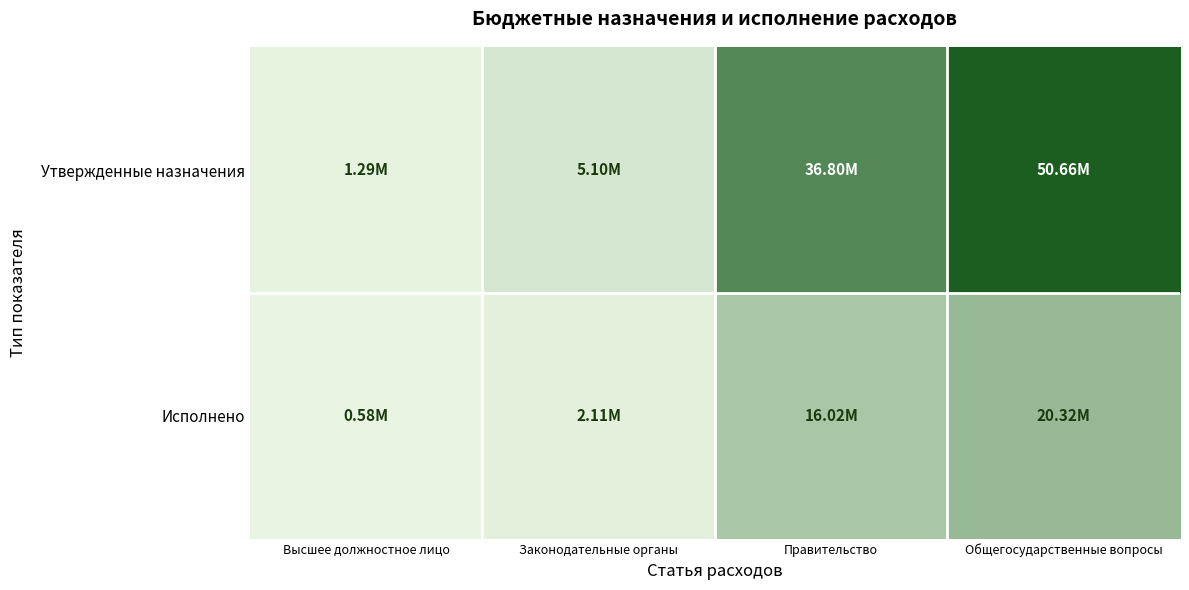

Which series has the largest range (max minus min)?

Утвержденные назначения